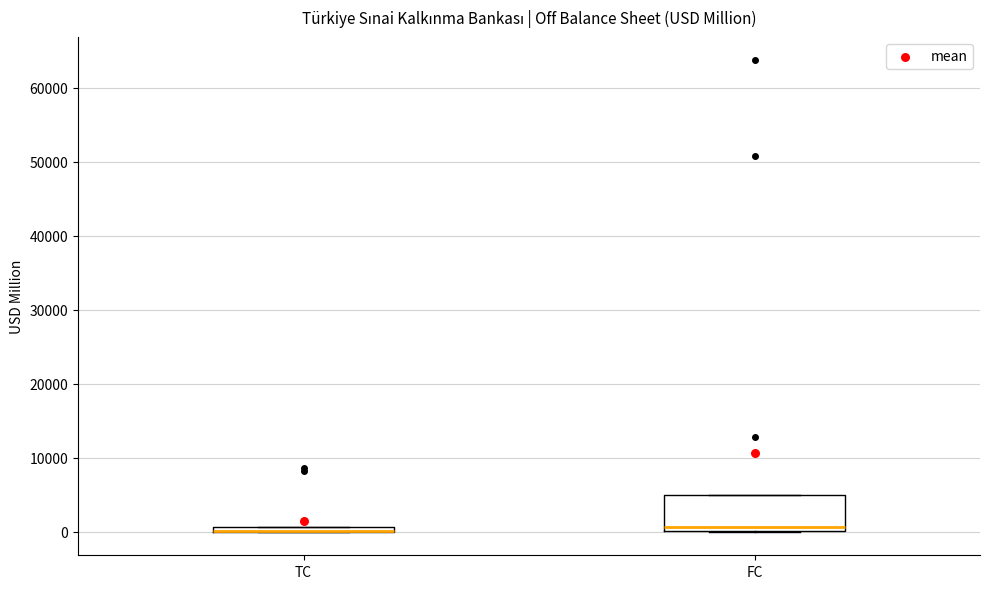

Where is the lower edge of the box for TC on the y-axis? The values are not printed on the chart, so give them approximately, as read against the axis.

0